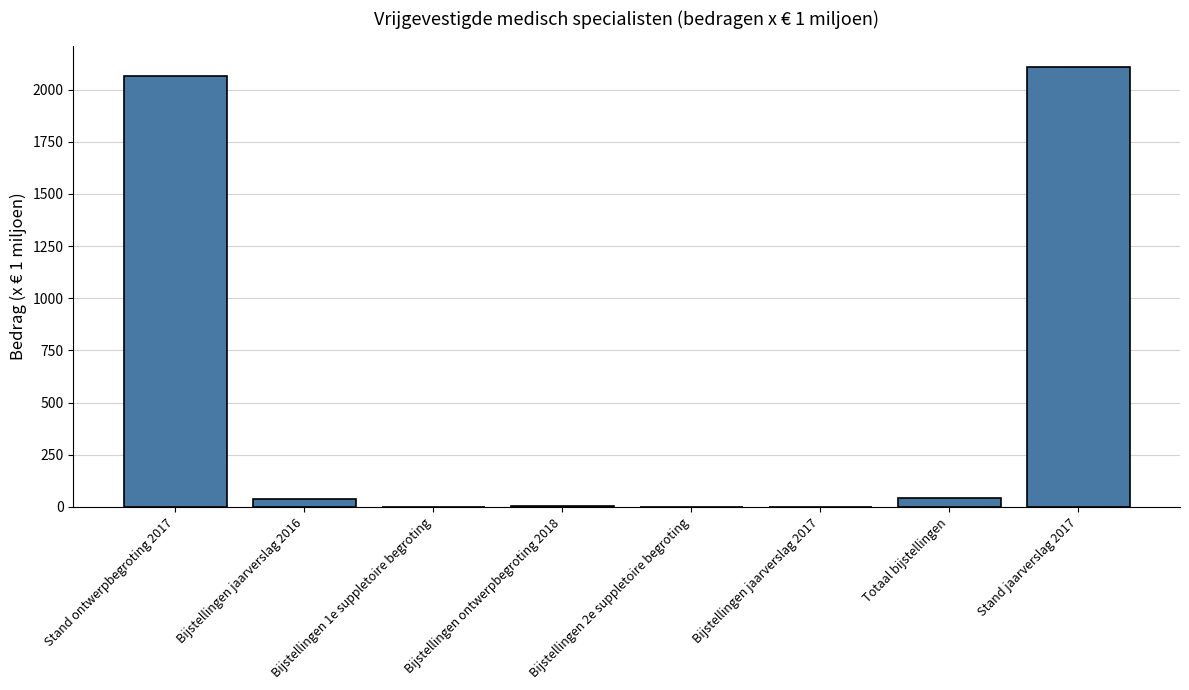

What is the sum of all values?

4253.1